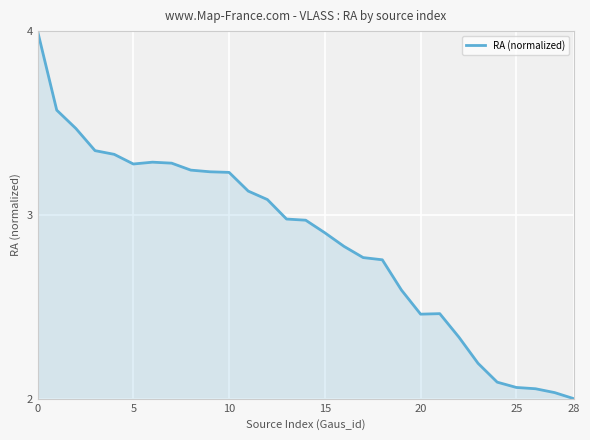

How many series are shown in this chart?

1